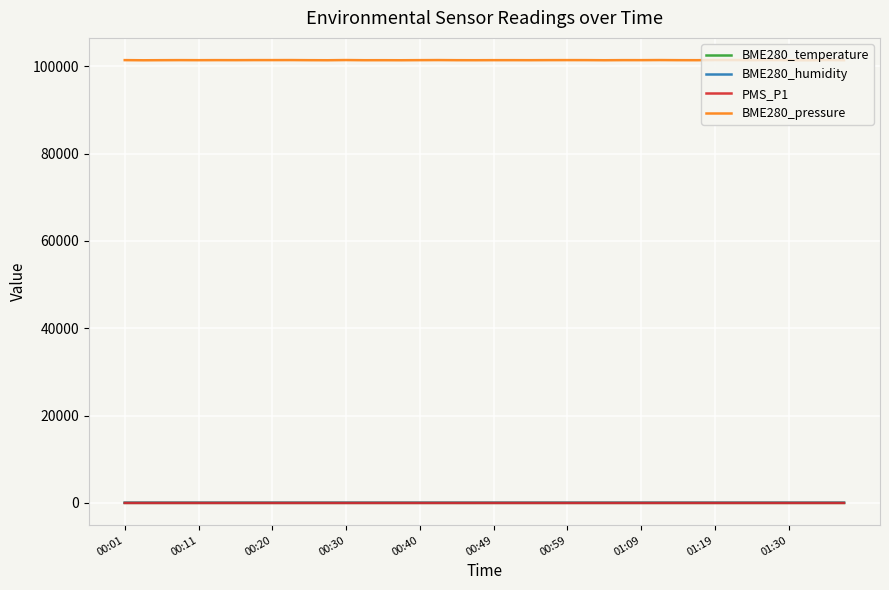

Which series has the largest range (max minus min)?

BME280_pressure